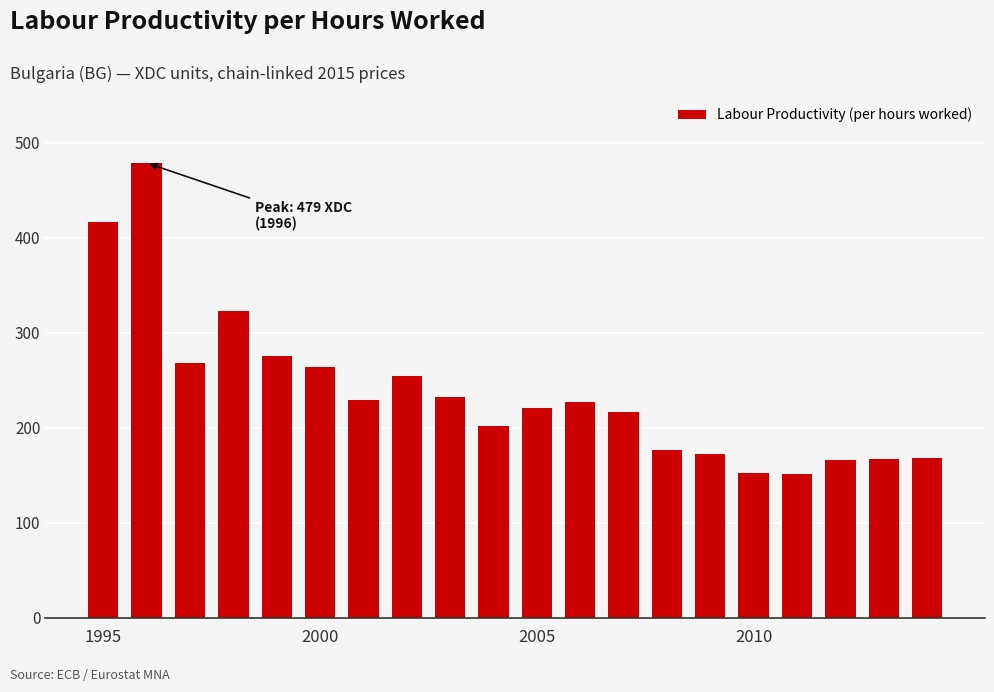

What is the smallest value displayed?

151.2